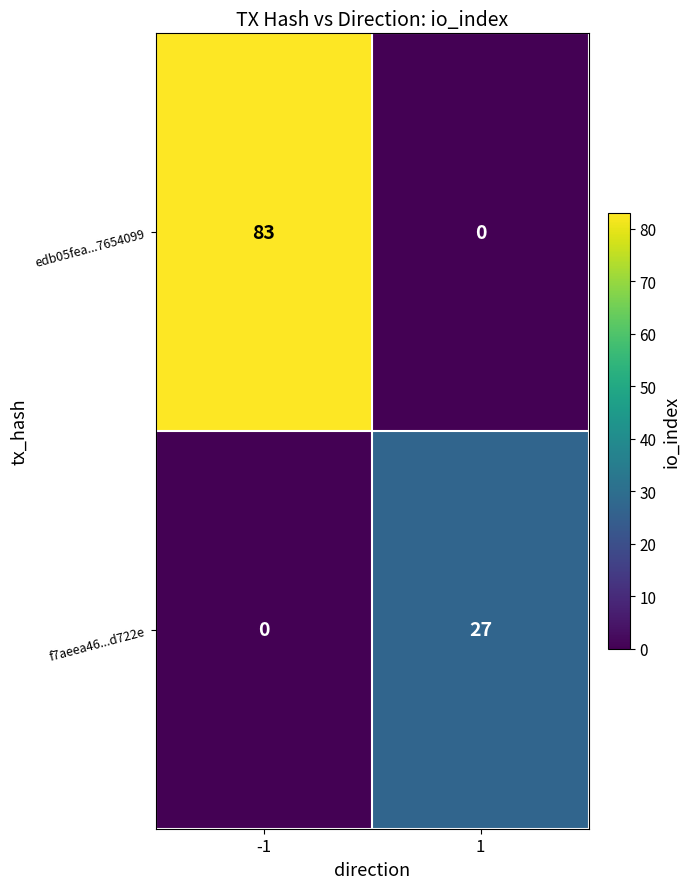

What is the average value of the edb05fea...7654099 series?

42